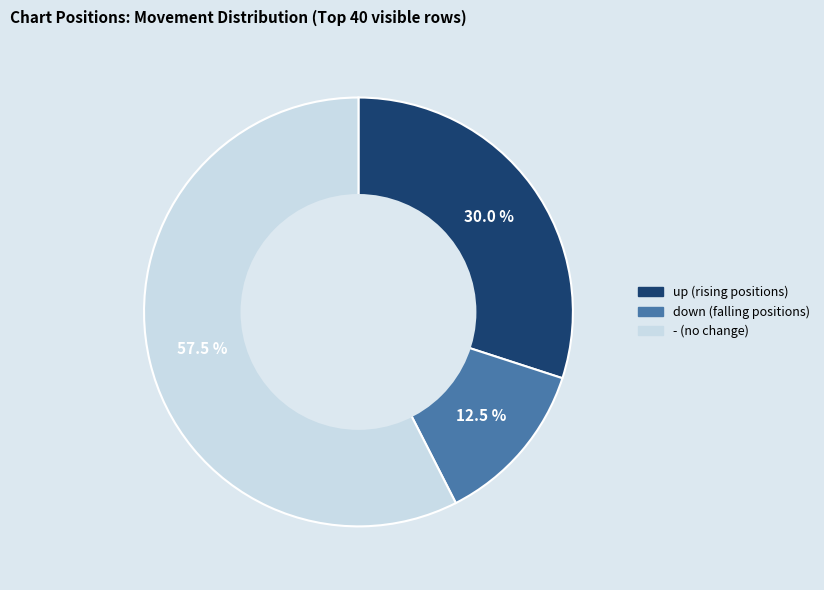

Which category has the biggest portion of the pie?

-